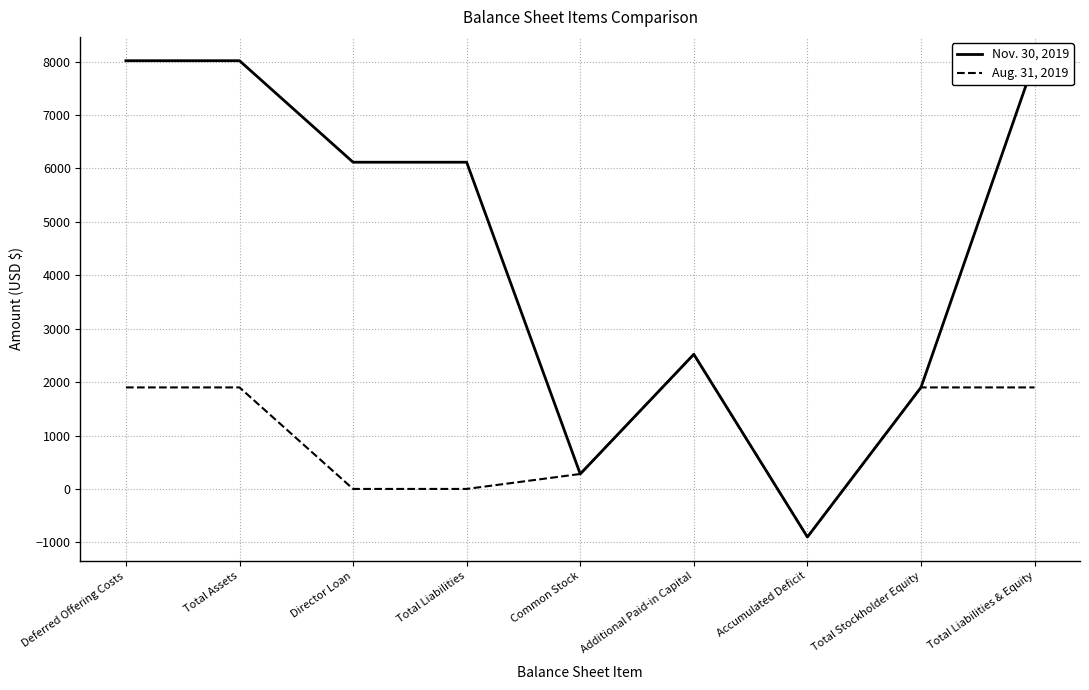

True or false: Aug. 31, 2019 and Nov. 30, 2019 cross at least once.

False